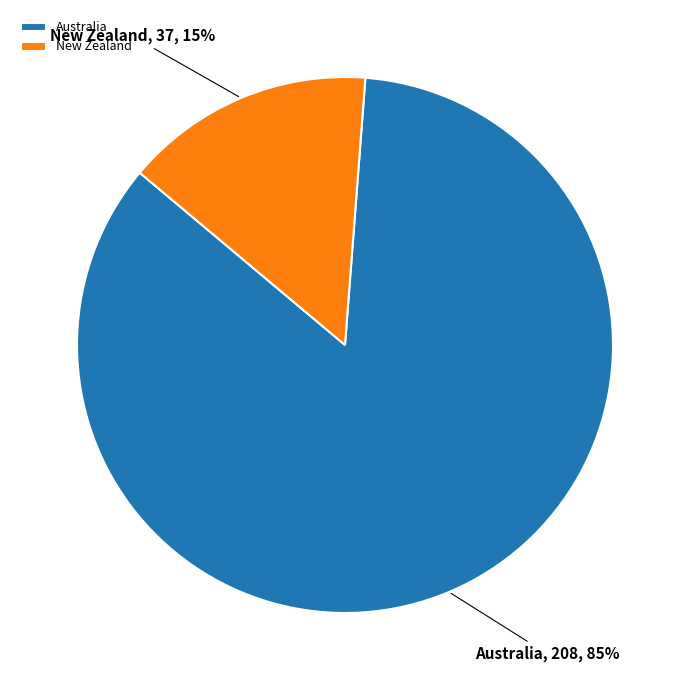

Which has a higher value, New Zealand or Australia?

Australia